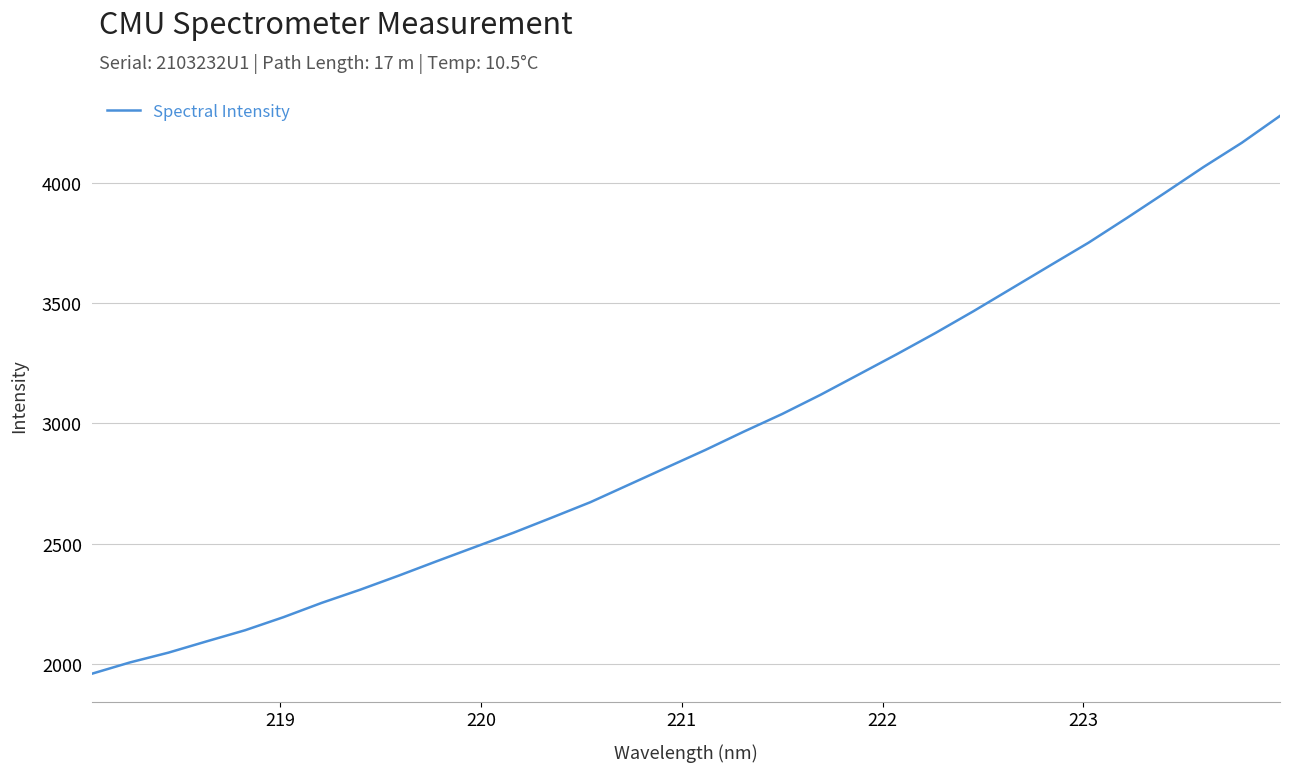

What is the greatest value displayed?

4277.1